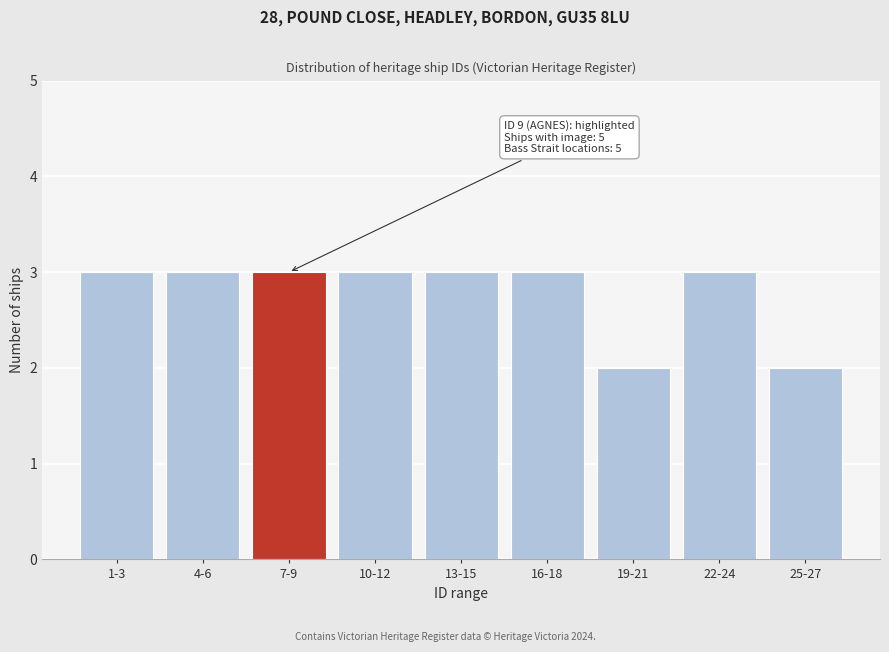

Reading right to left, what are all the values shown in this chart?

25-27=2	22-24=3	19-21=2	16-18=3	13-15=3	10-12=3	7-9=3	4-6=3	1-3=3